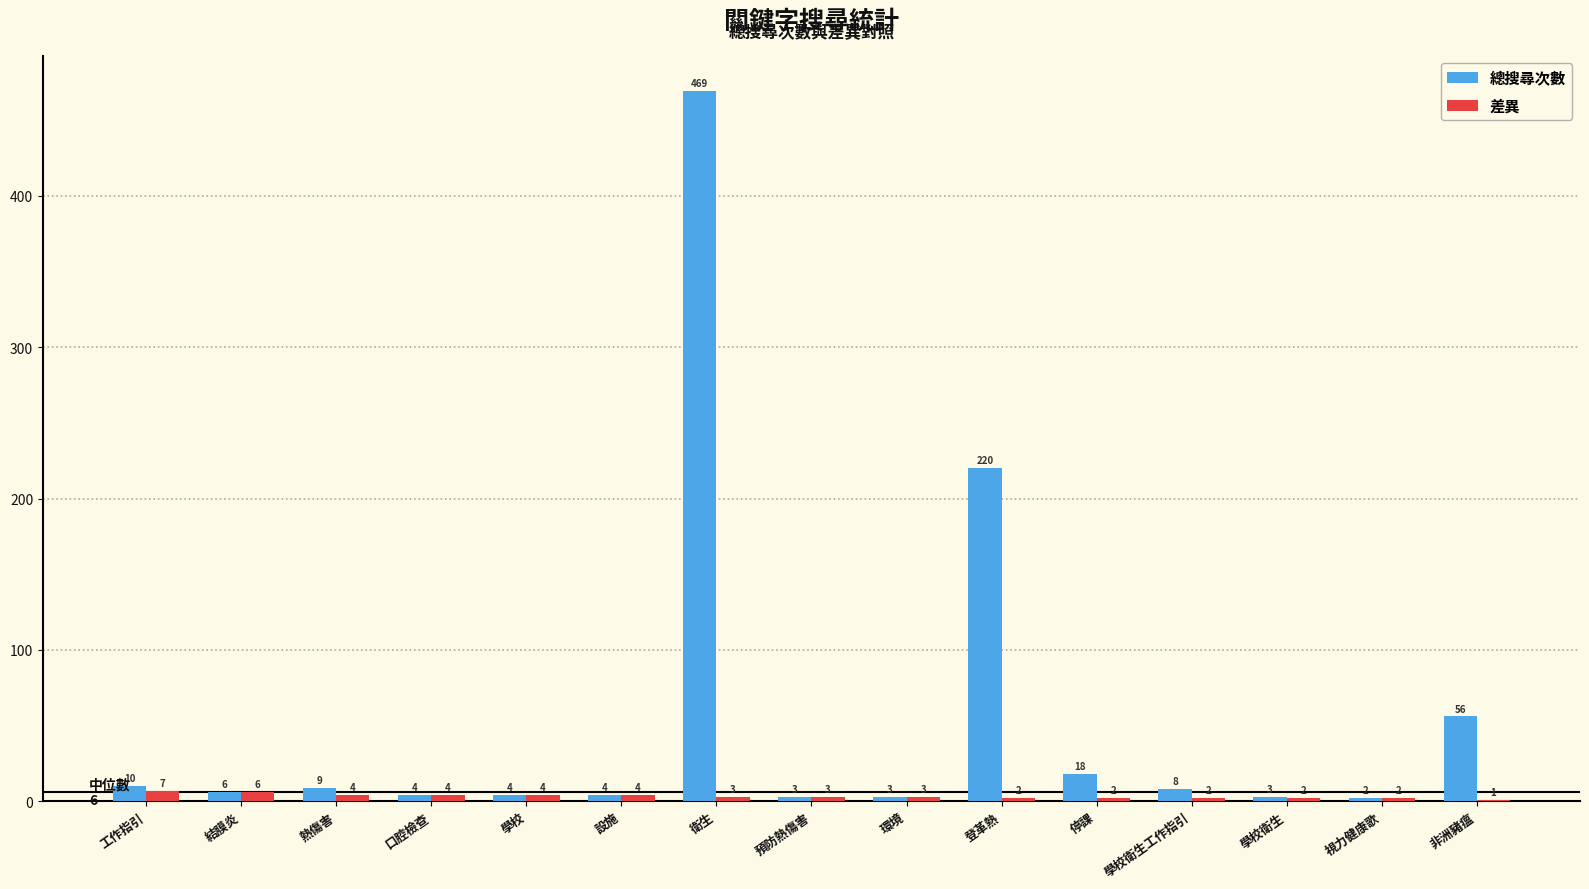

Reading left to right, what are all the values shown in this chart?

總搜尋次數: 工作指引=10	結膜炎=6	熱傷害=9	口腔檢查=4	學校=4	設施=4	衛生=469	預防熱傷害=3	環境=3	登革熱=220	停課=18	學校衛生工作指引=8	學校衛生=3	視力健康歌=2	非洲豬瘟=56
差異: 工作指引=7	結膜炎=6	熱傷害=4	口腔檢查=4	學校=4	設施=4	衛生=3	預防熱傷害=3	環境=3	登革熱=2	停課=2	學校衛生工作指引=2	學校衛生=2	視力健康歌=2	非洲豬瘟=1